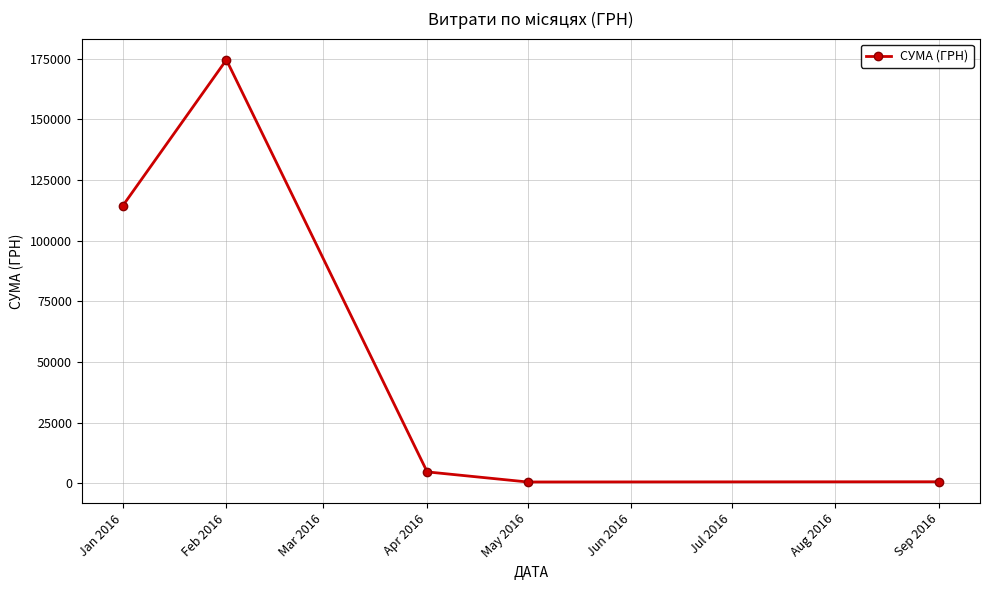

What is the change in value from Jan 2016 to Apr 2016?

-109620.6